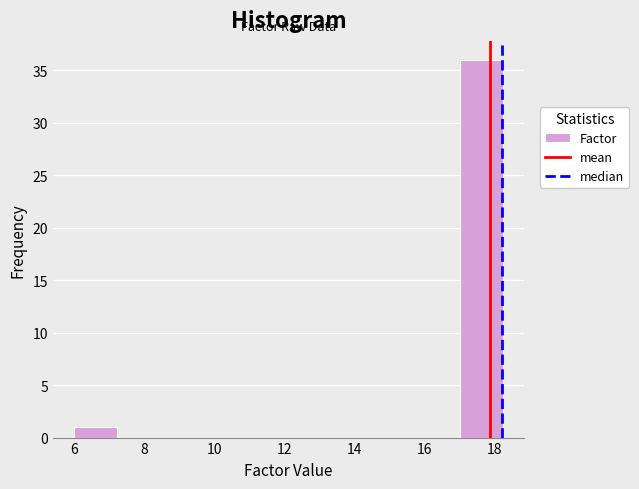

What is the height of the bar covering 6.0 to 7.2 on the x-axis? Neither the bar edges nor the heights are printed on the chart, so give them approximately, as read against the axes.

1